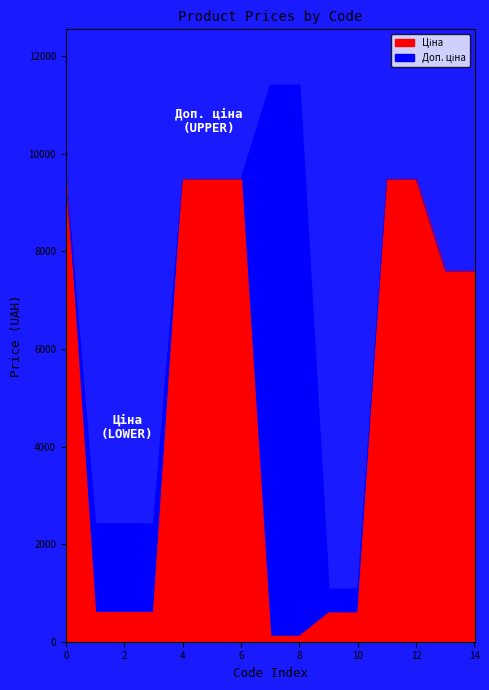

At 249092174, list the series in order from largest to smallest.

Доп. ціна, Ціна